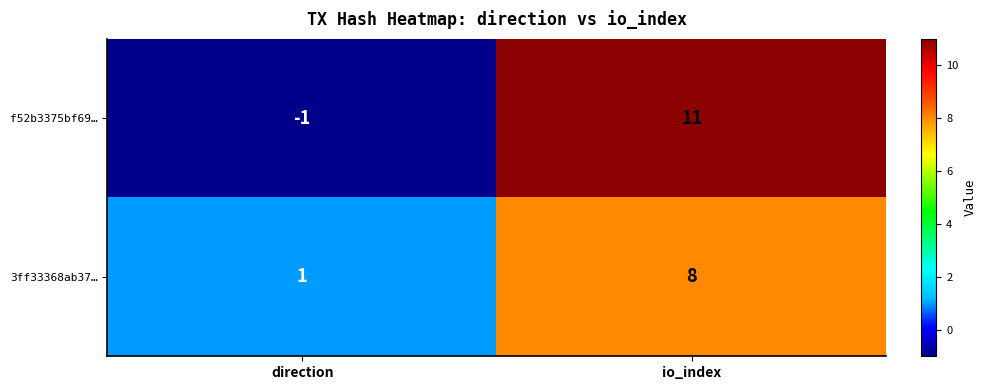

How many series are shown in this chart?

2